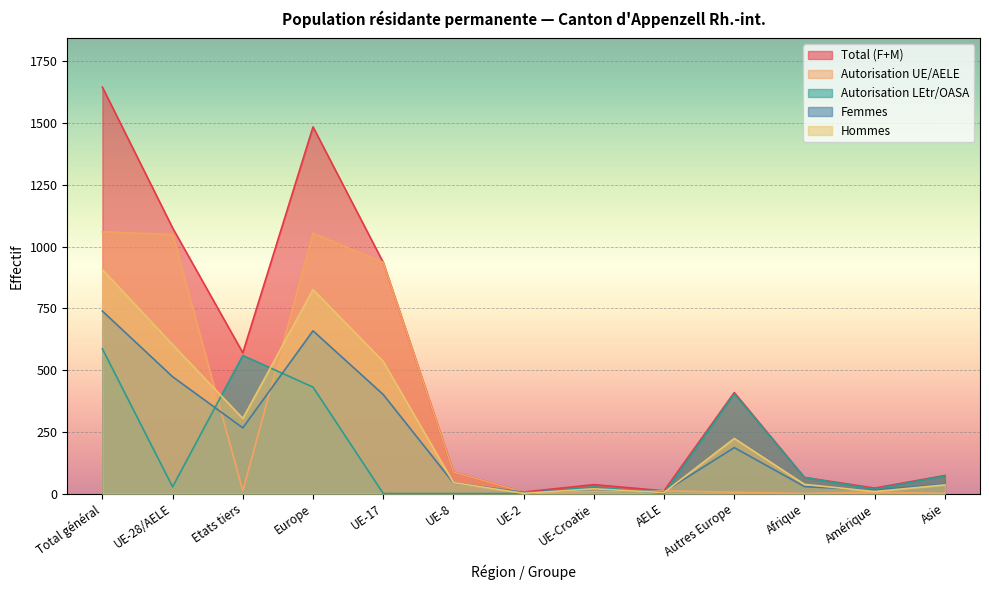

The value of Total (F+M) at UE-17 is 1611. True or false?

False